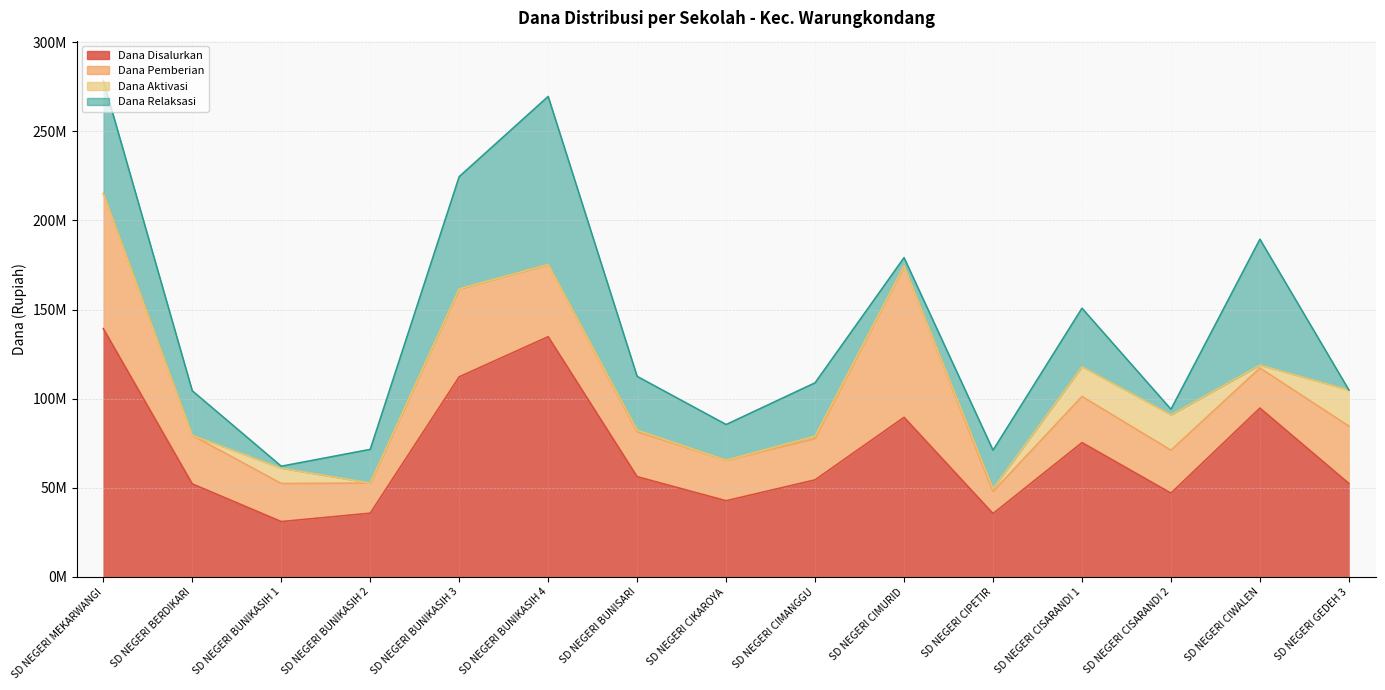

True or false: Dana Aktivasi and Dana Relaksasi intersect in this chart.

True